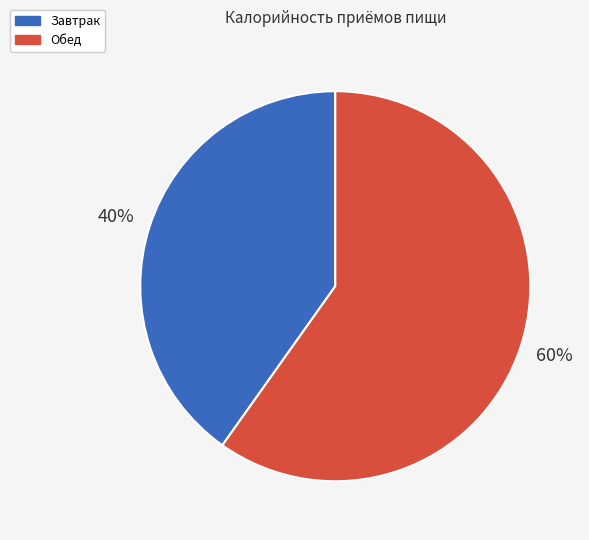

What is the ratio of the value at Обед to the value at Завтрак?

1.5